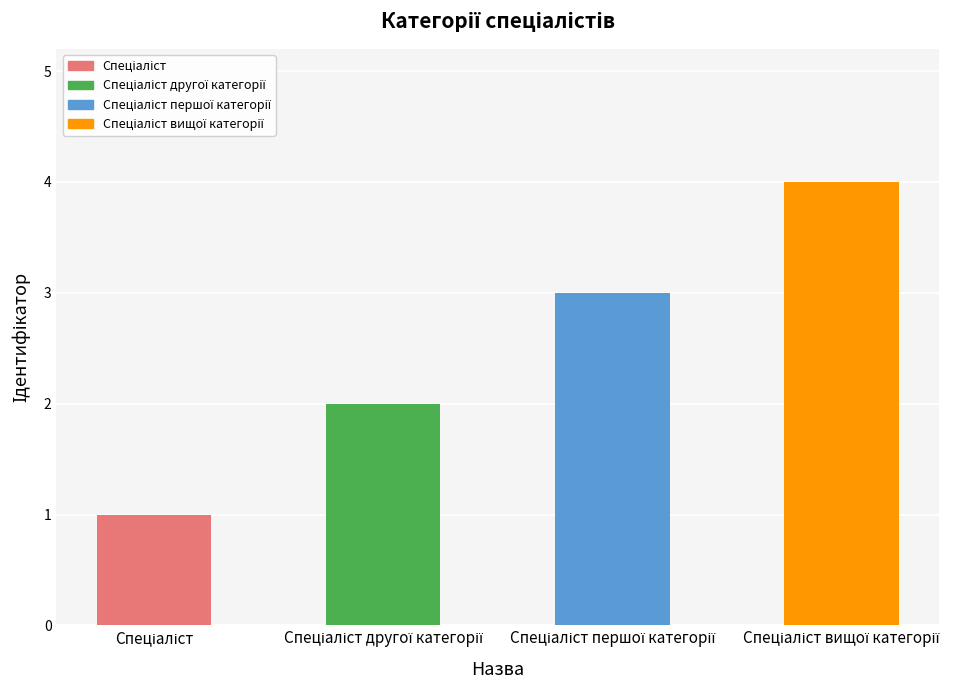

What is the greatest value displayed?

4